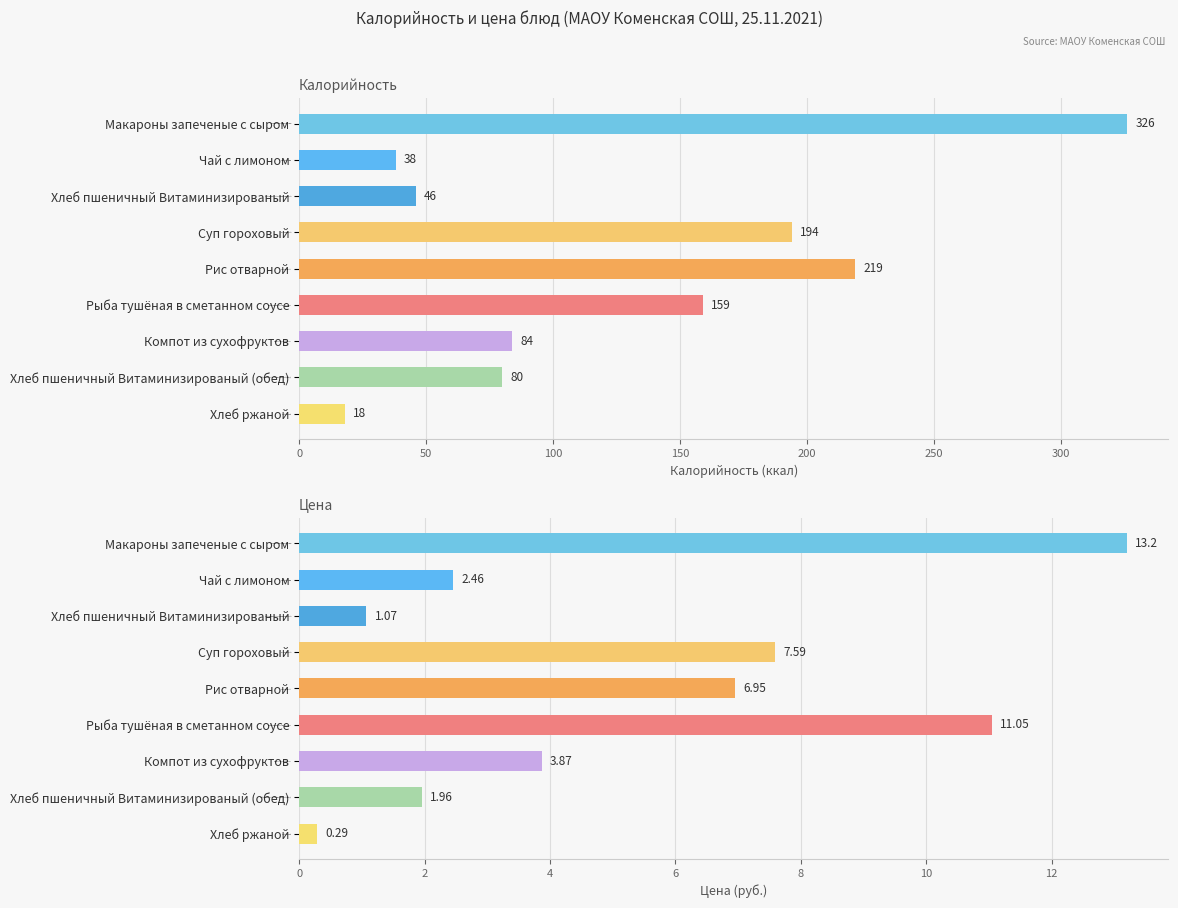

Are the bars horizontal?

Yes